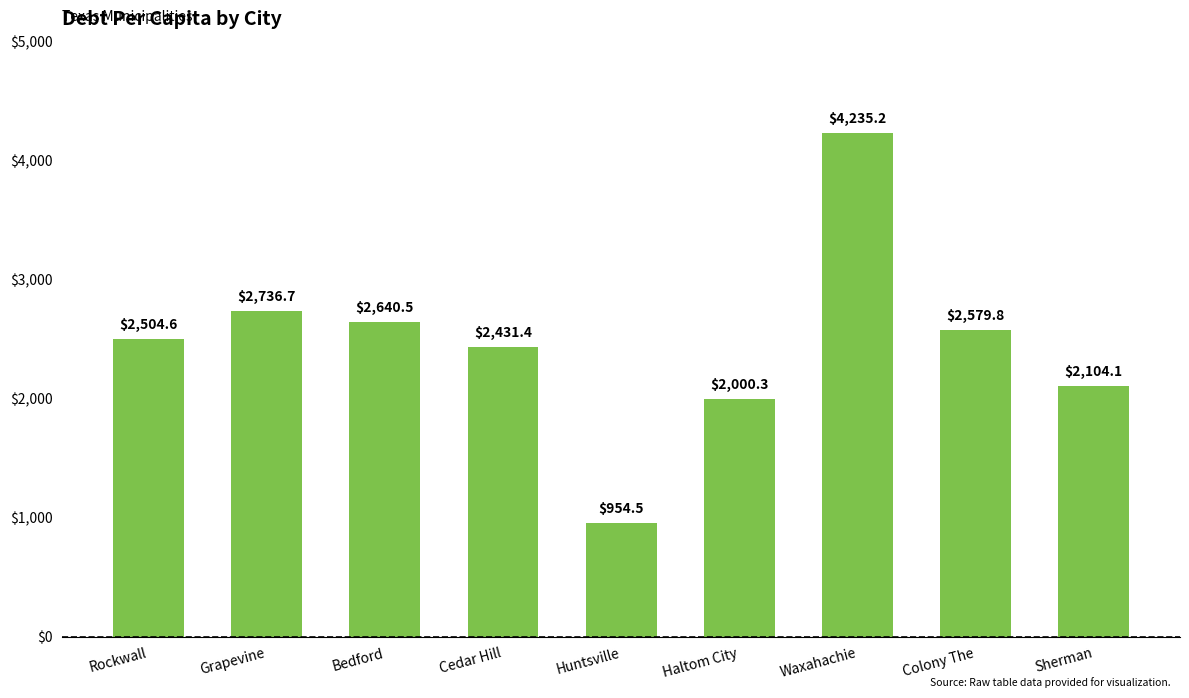

Are the bars horizontal?

No